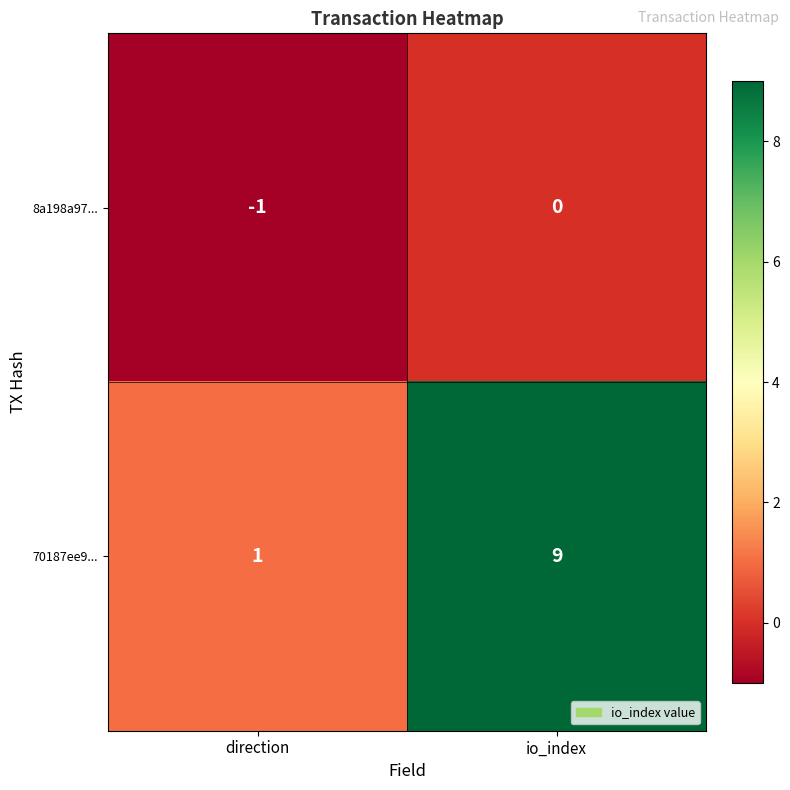

What is the smallest value displayed?

-1